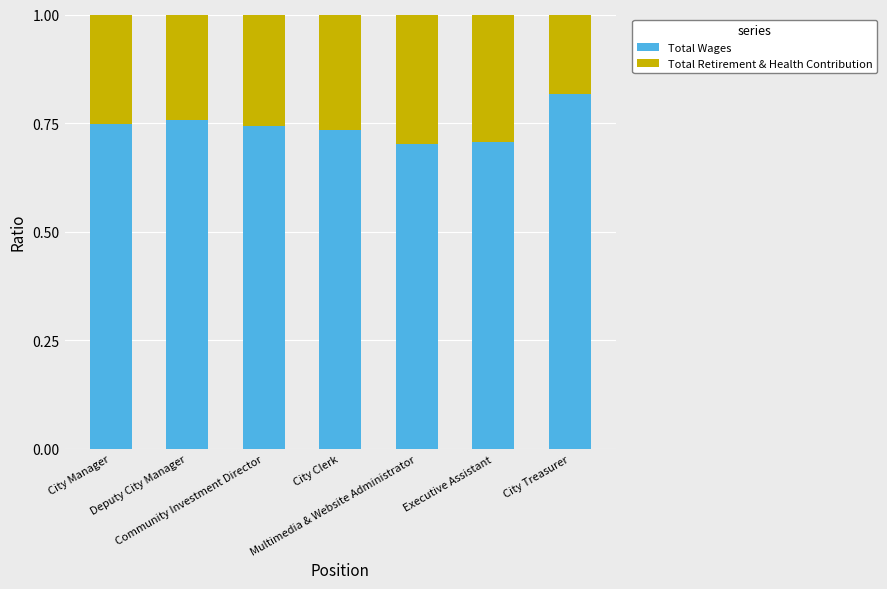

How many Total Wages values are between 0 and 1?

7